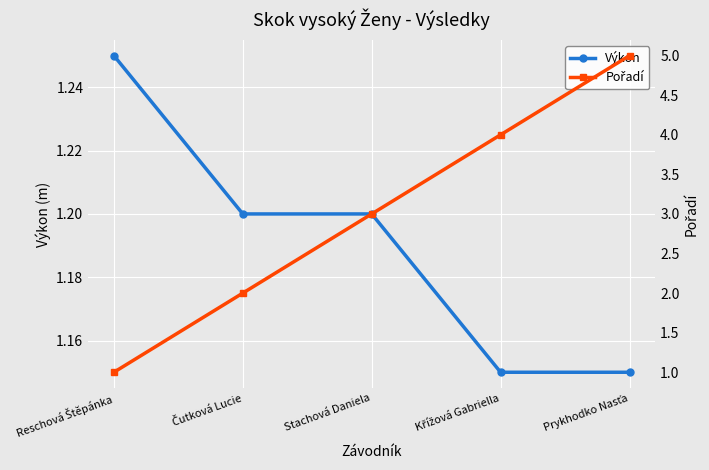

What is the label of the 3rd point from the left?

Stachová Daniela